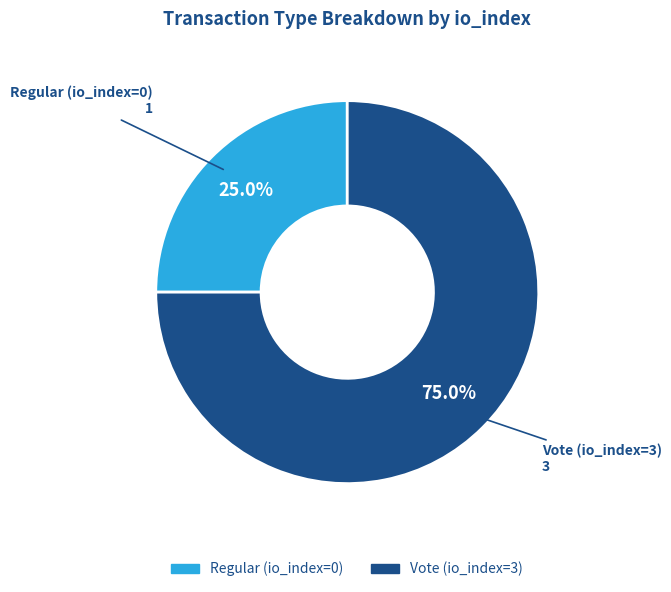

What is the ratio of the value at Regular (io_index=0) to the value at Vote (io_index=3)?

0.3